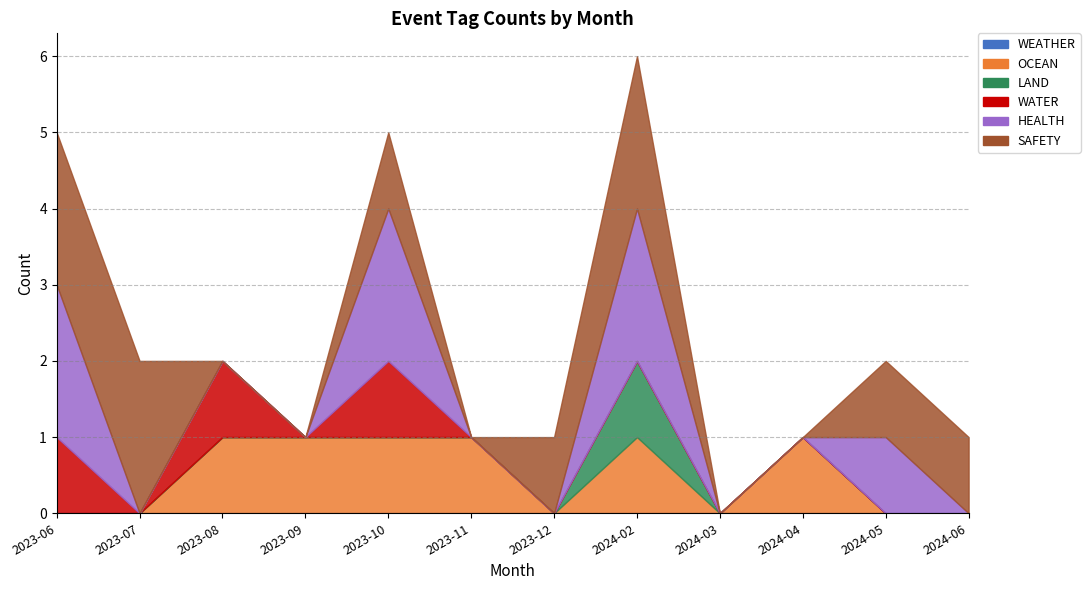

True or false: SAFETY and LAND cross at least once.

False